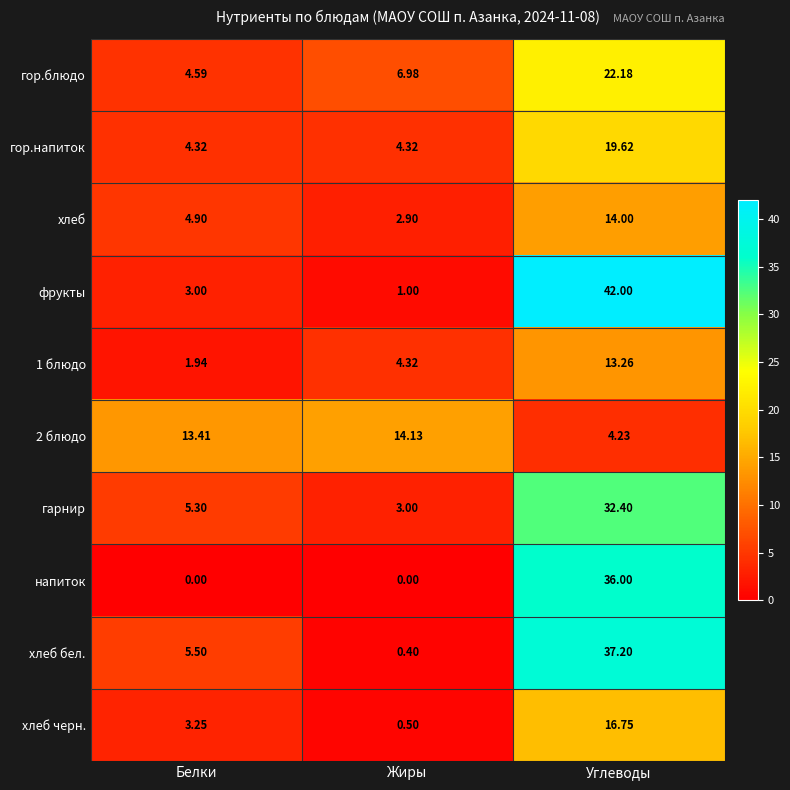

Between Белки and Жиры, which series saw the biggest shift?

хлеб бел.